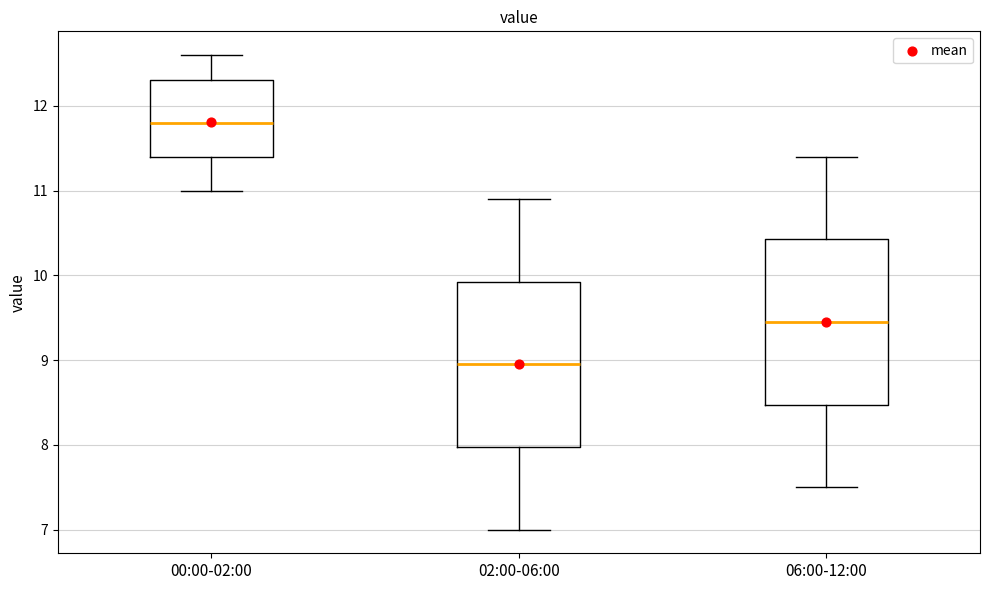

Reading left to right, transcribe this box plot: for each box, give where its median line is, the range the box spans, and where its two whiskers end, as read against the y-axis. The values are not printed on the chart, so give them approximately, as read against the axis.

00:00-02:00: median 11.8, box 11.4 to 12.3, whiskers 11.0 to 12.6
02:00-06:00: median 9.0, box 8.0 to 9.9, whiskers 7.0 to 10.9
06:00-12:00: median 9.5, box 8.5 to 10.4, whiskers 7.5 to 11.4